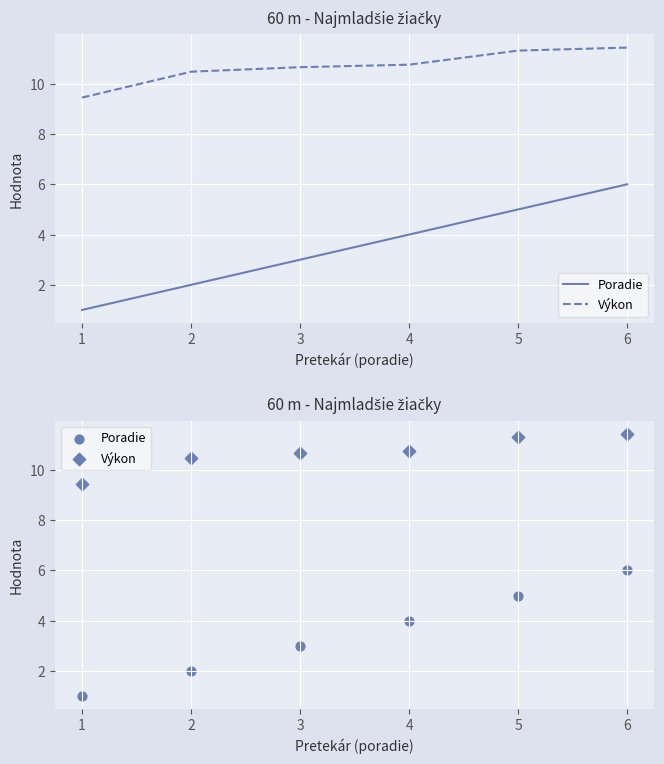

What is the total value across all series at 4?

14.8